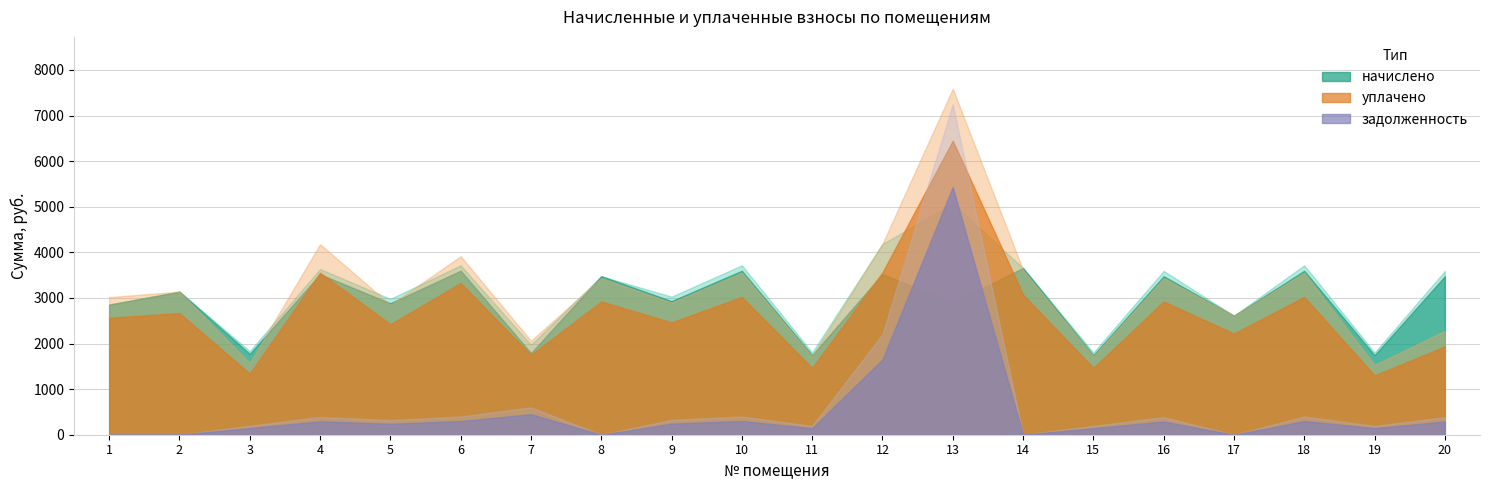

Which series has the largest range (max minus min)?

задолженность (до)